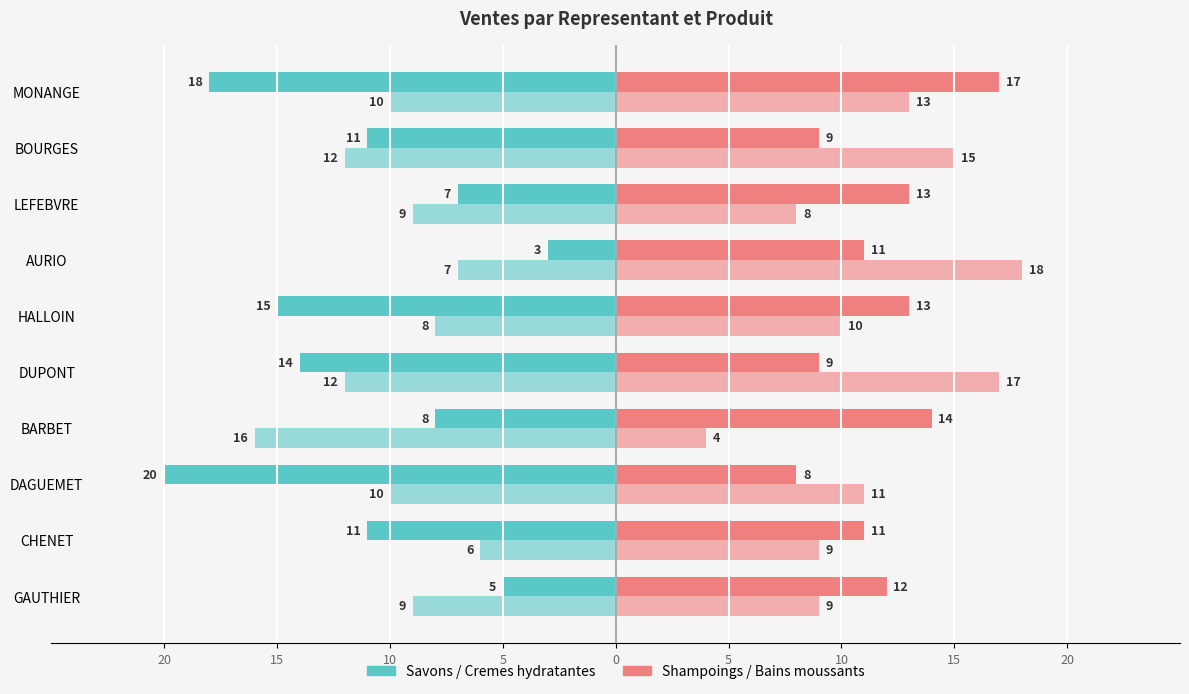

What is the minimum value shown in the chart?

-20